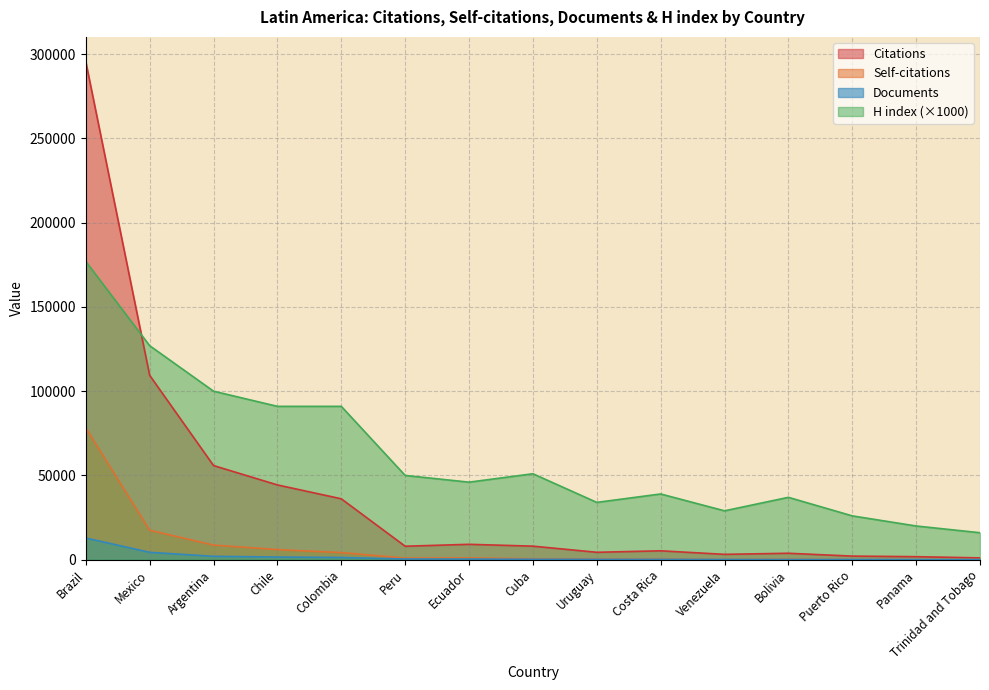

Does the chart display data point markers on the line(s)?

No